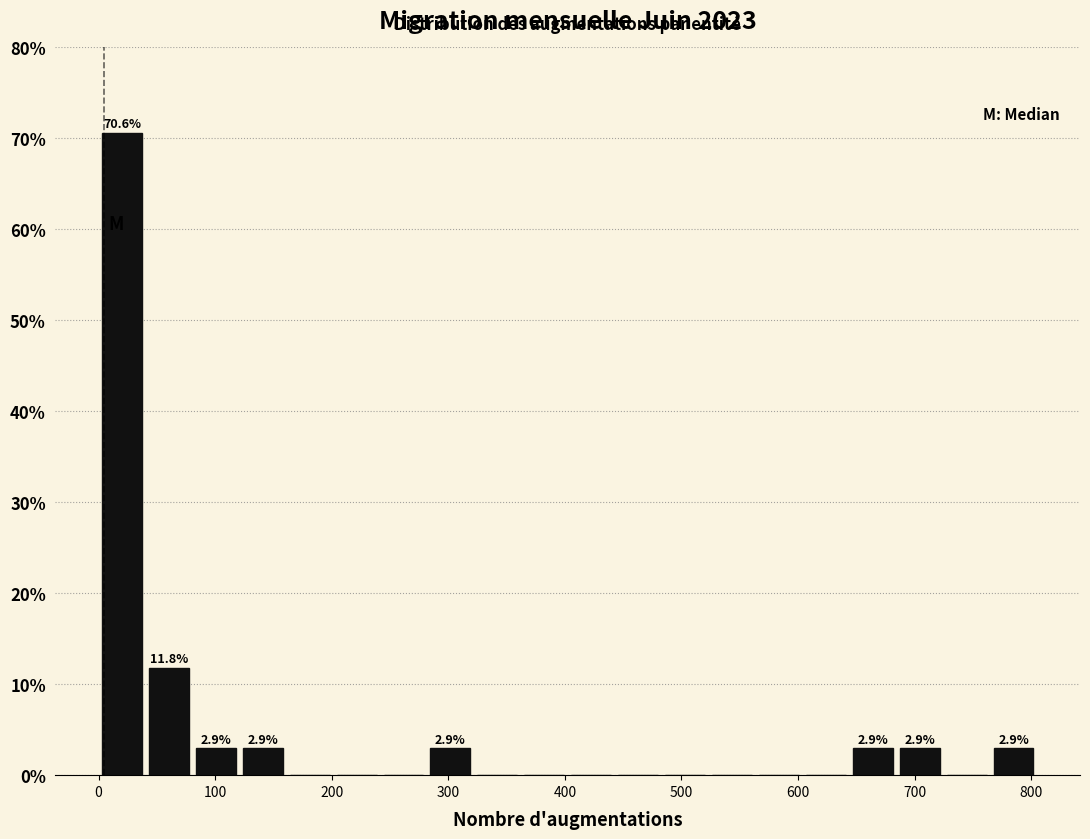

Which range on the x-axis has the tallest bar?

0 to 40